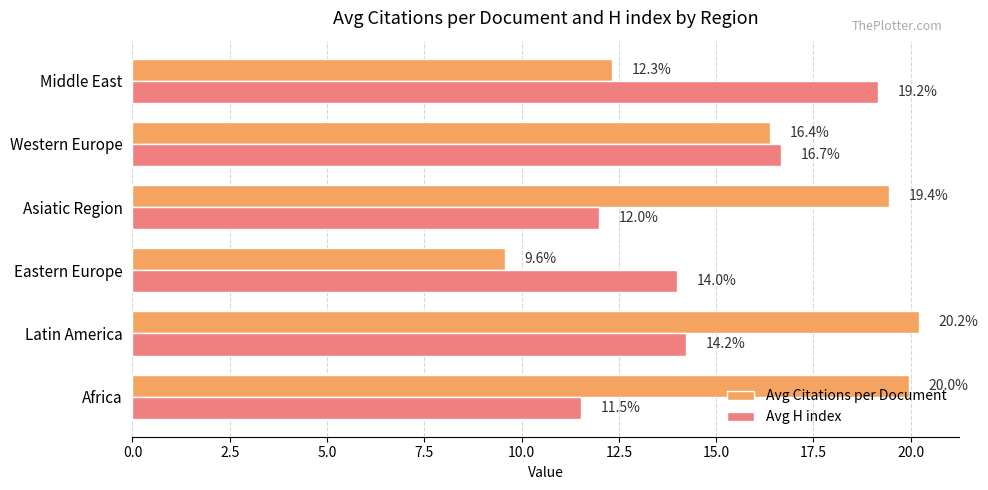

Which series has the widest spread of values?

Avg Citations per Document